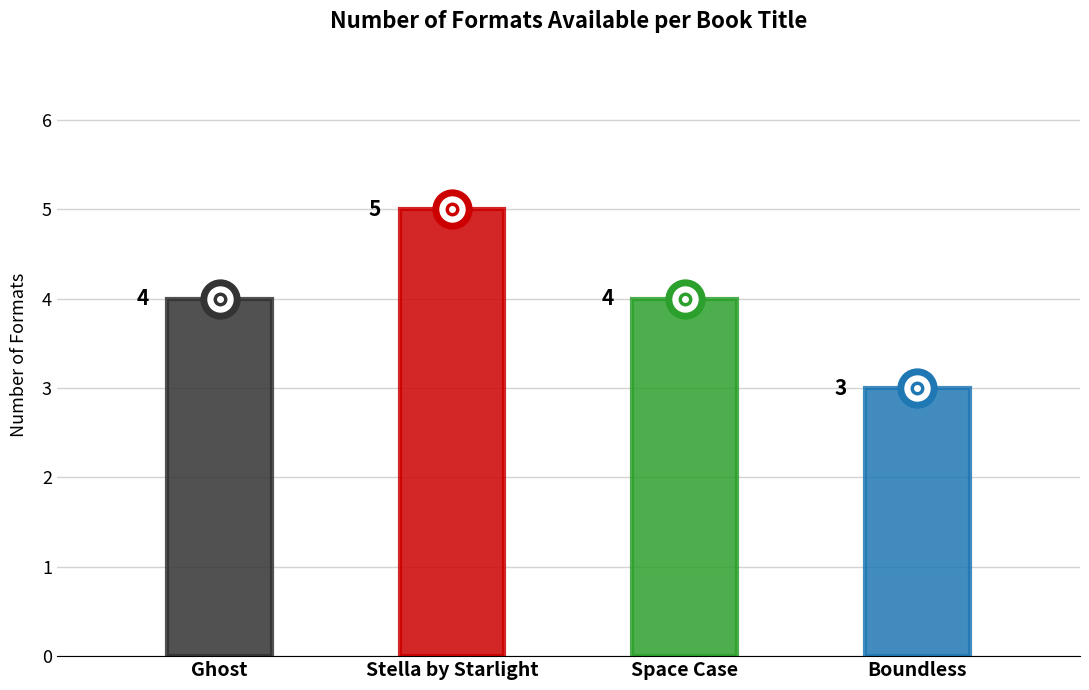

List the labels in order of value, largest first.

Stella by Starlight, Ghost, Space Case, Boundless